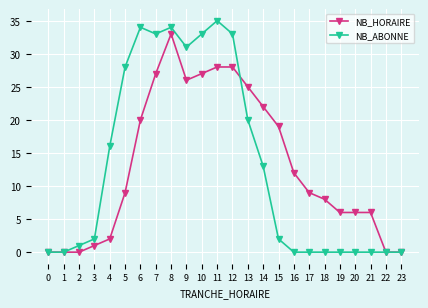

What is the difference between the NB_HORAIRE values at 5 and 14?

13